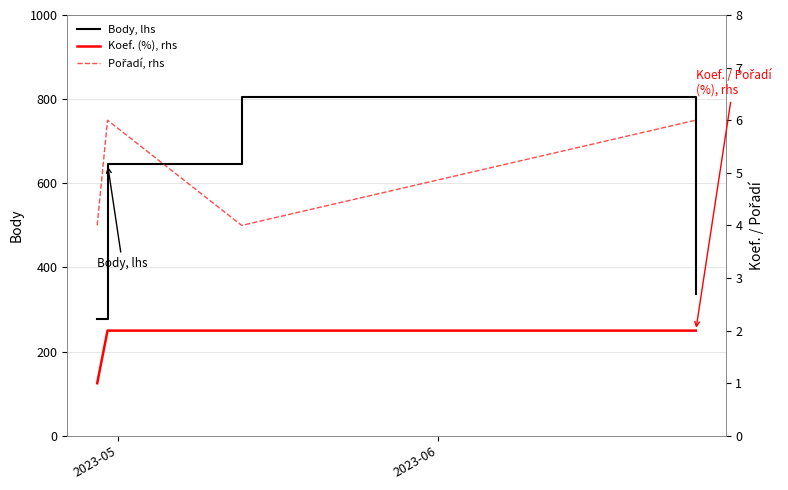

Reading left to right, what are all the values shown in this chart?

Body, lhs: 277	646	804	336
Koef. (%), rhs: 1	2	2	2
Pořadí, rhs: 4	6	4	6